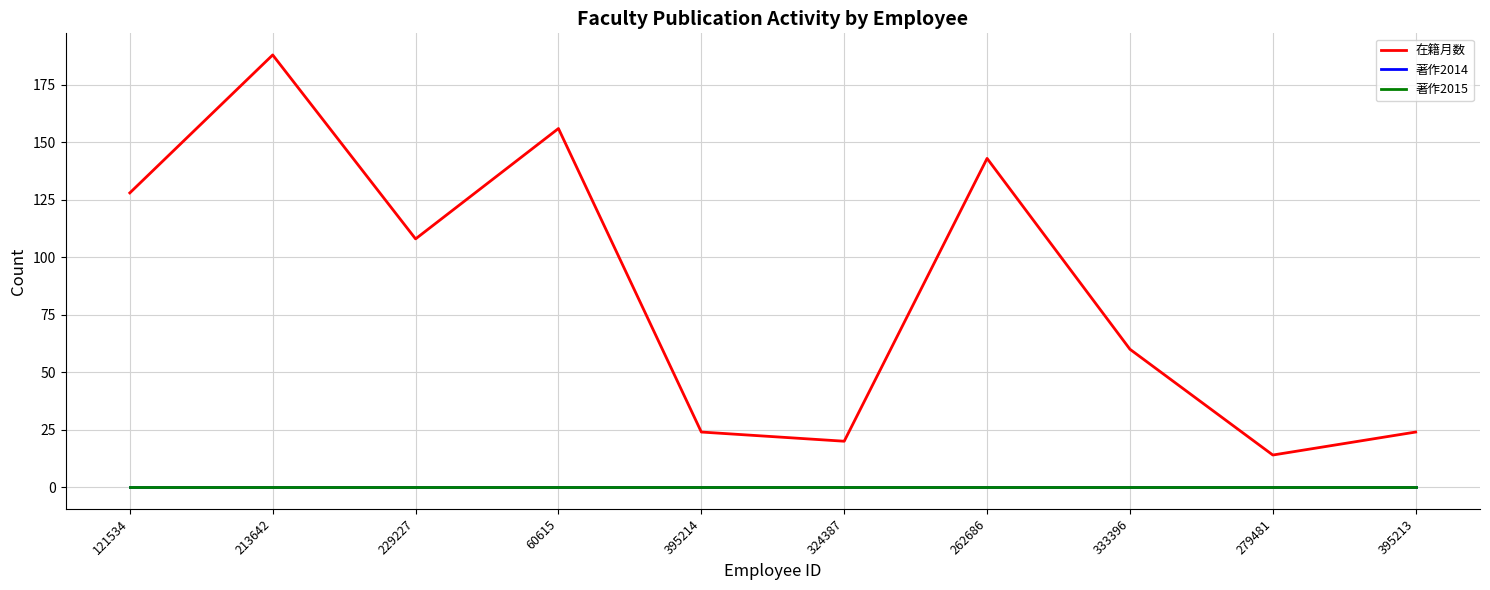

Which series has the largest range (max minus min)?

在籍月数